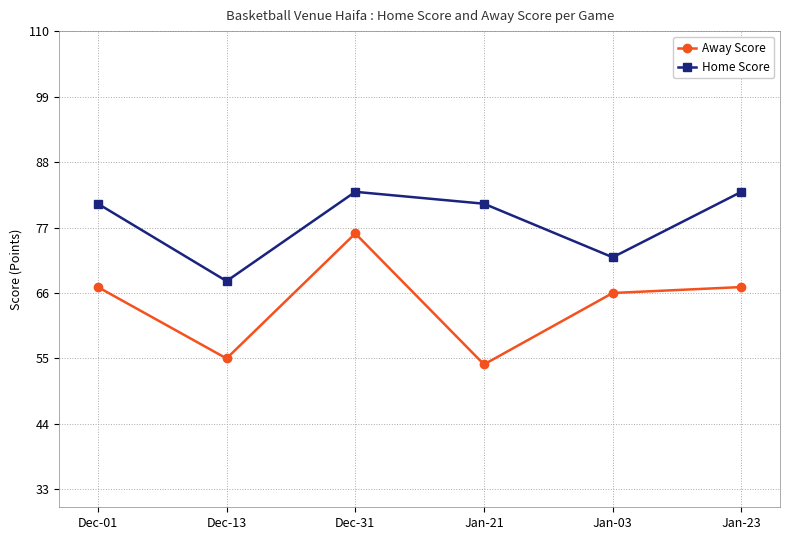

List the series in order of their overall mean, highest first.

Home Score, Away Score